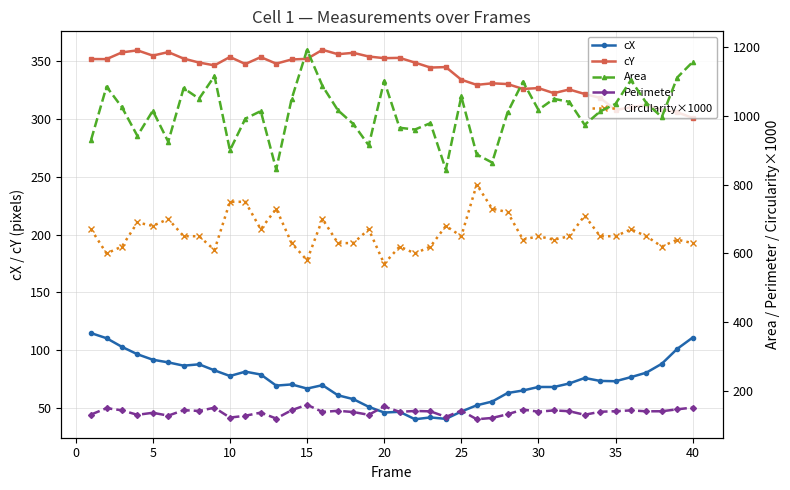

Rank the series by their maximum value, from lowest to highest.

cX, Perimeter, cY, Circularity×1000, Area